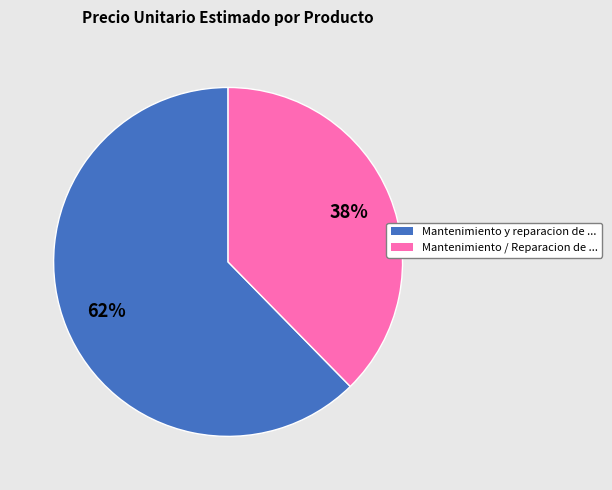

To the nearest percent, what portion does Mantenimiento y reparacion de ... represent?

62%